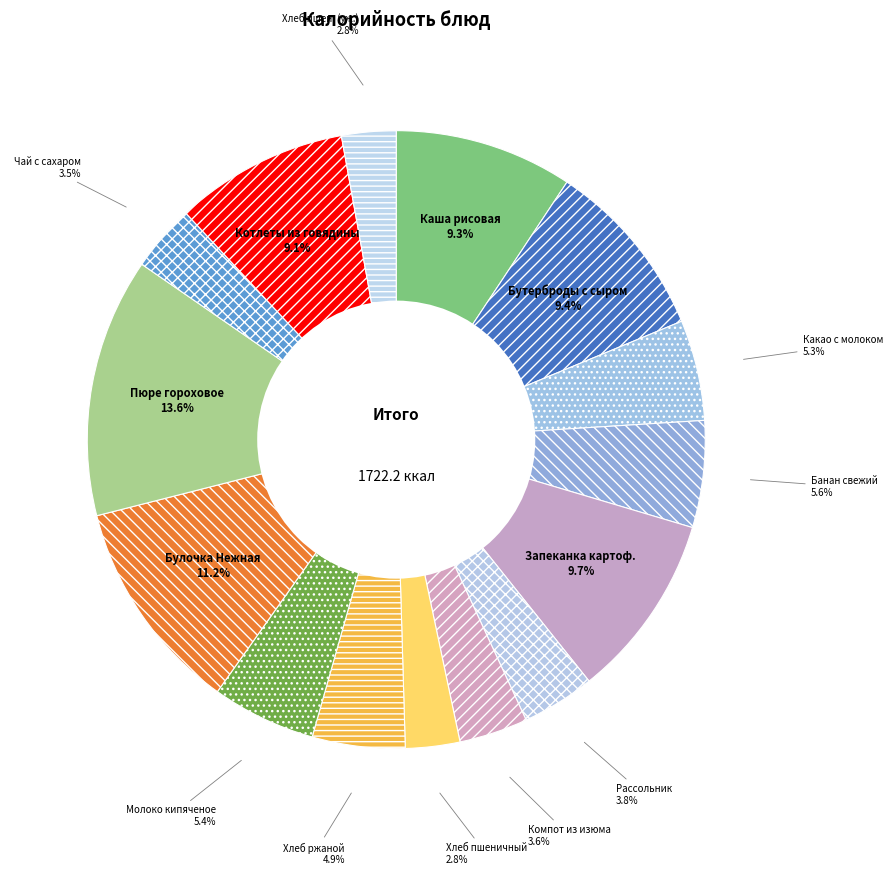

How many slices are in this pie chart?

15